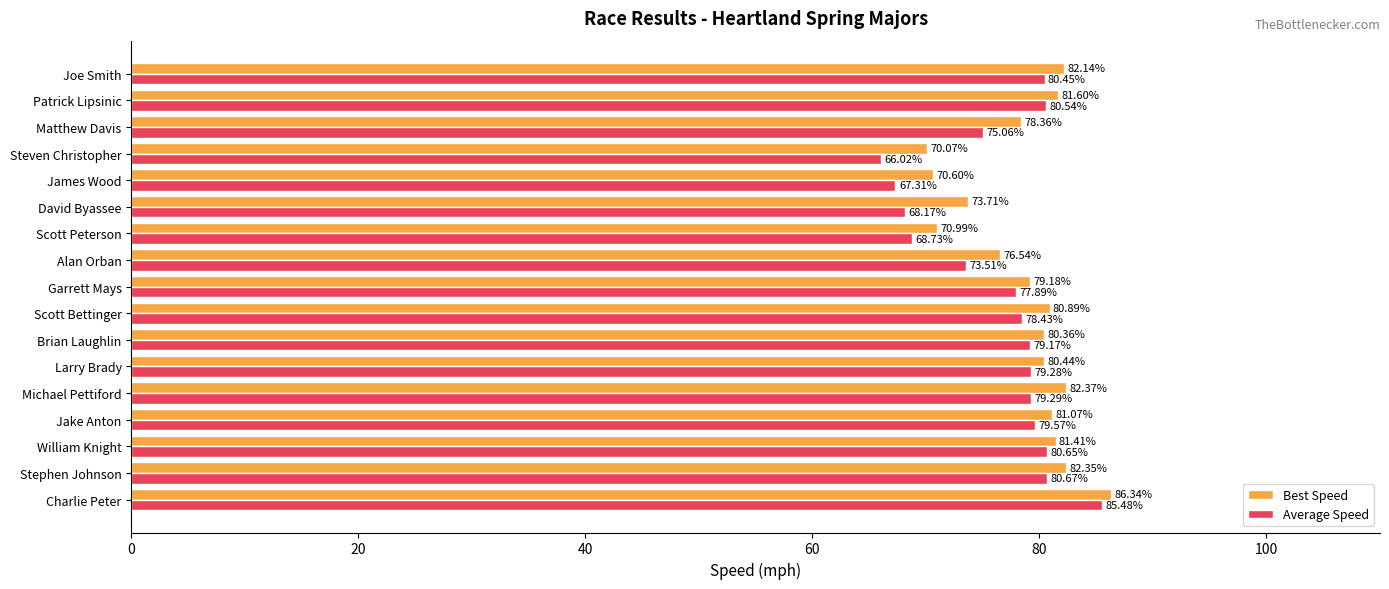

Which series has the widest spread of values?

Average Speed